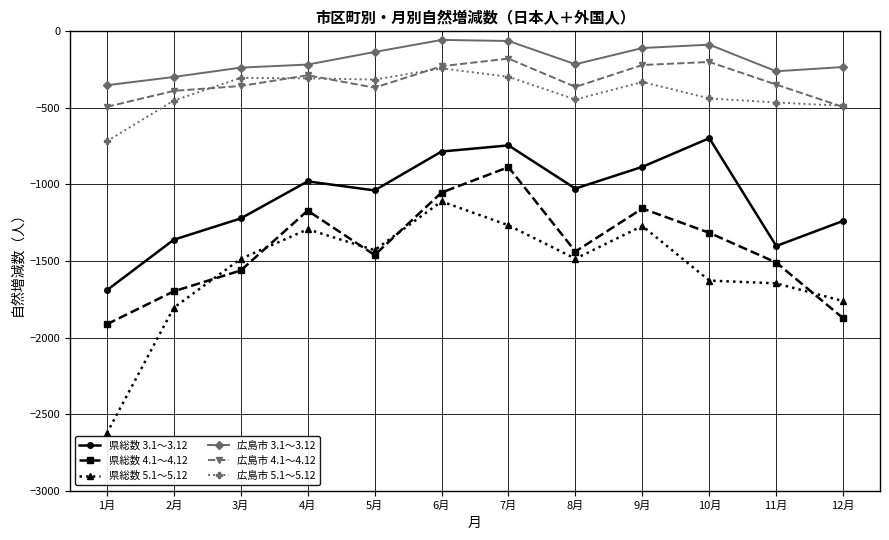

What position from the right is 6月?

7